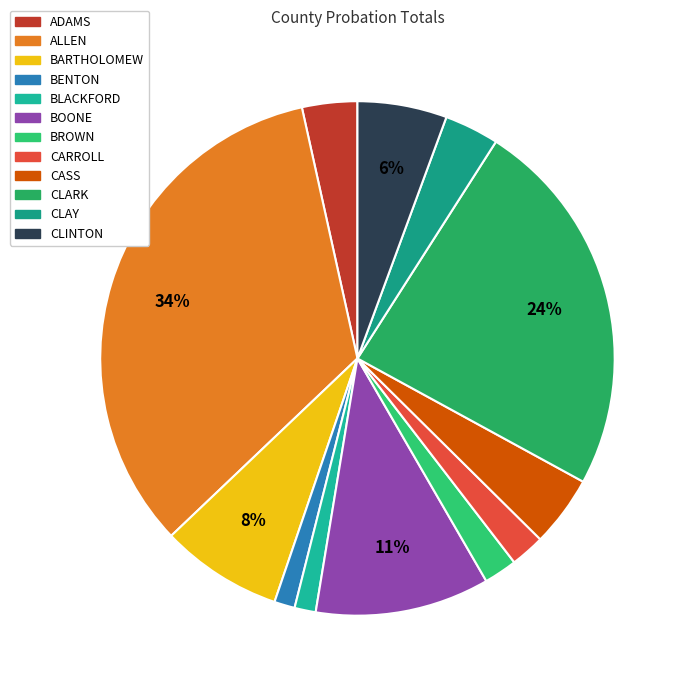

To the nearest percent, what is the combined percentage of ADAMS and CLARK?

27%